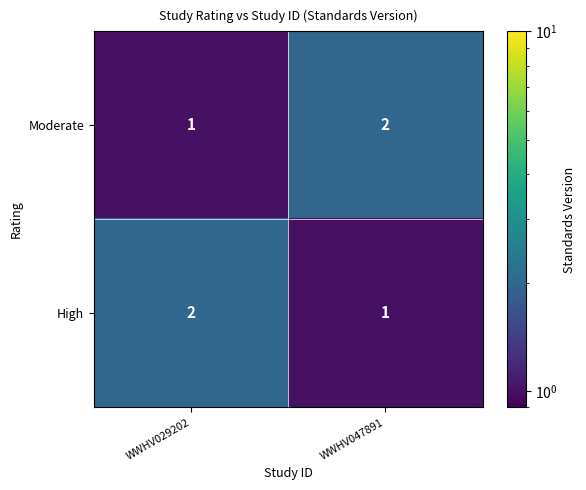

What is the difference between the highest and lowest values at WWHV047891?

1